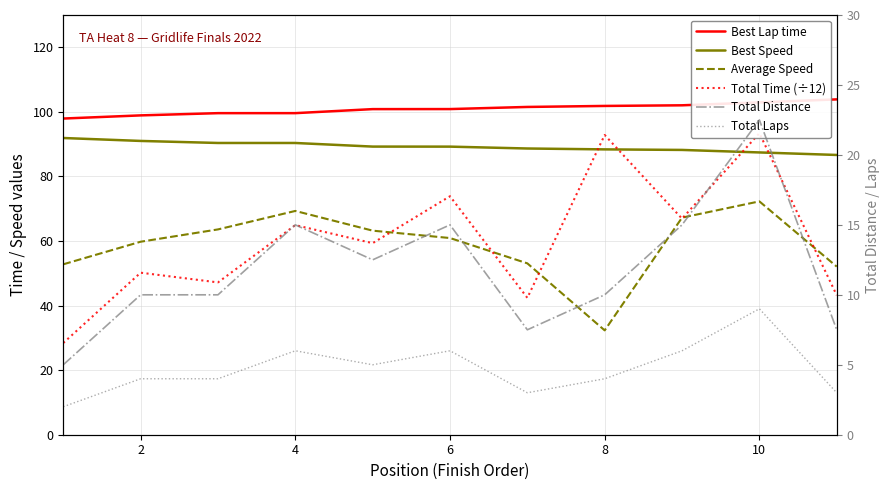

True or false: Average Speed and Best Lap time cross at least once.

False